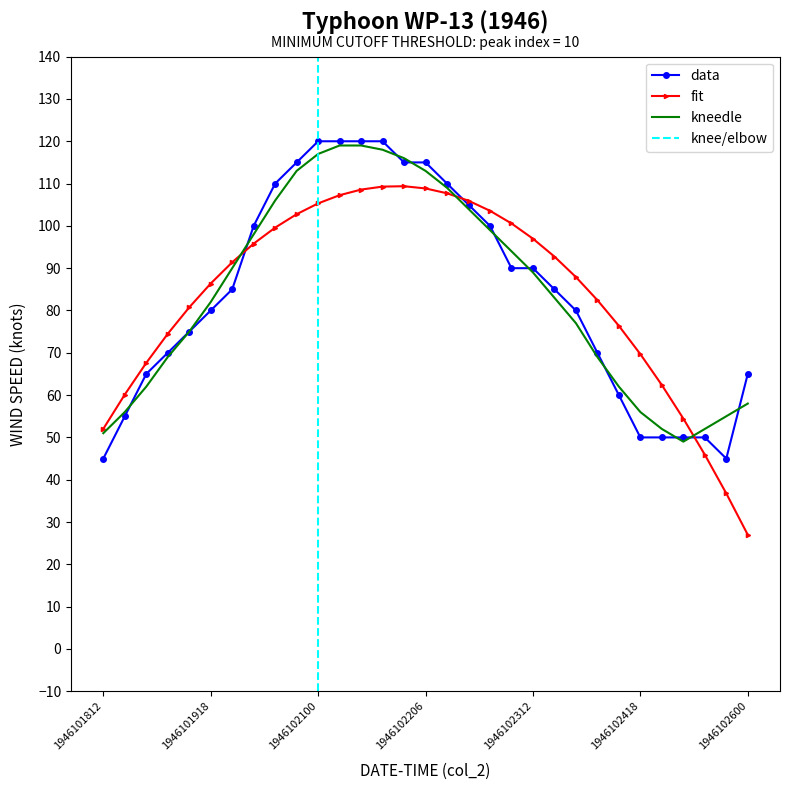

True or false: the data shows 16 at 1946101818.

False